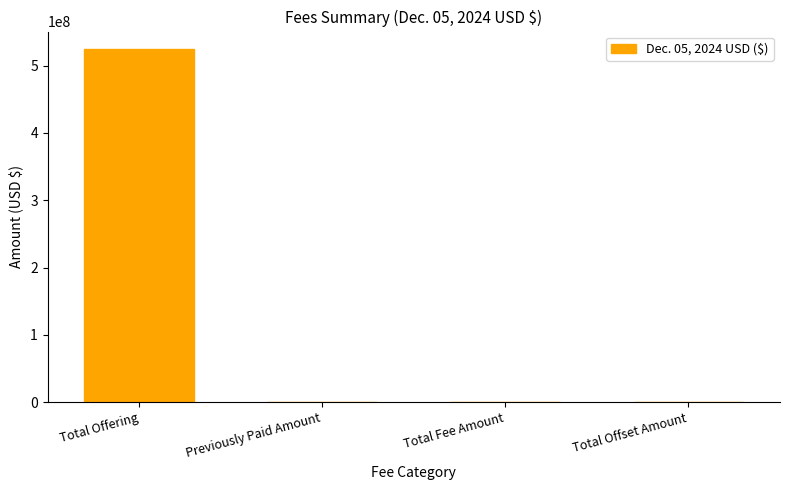

Which category has the highest value across all series?

Total Offering